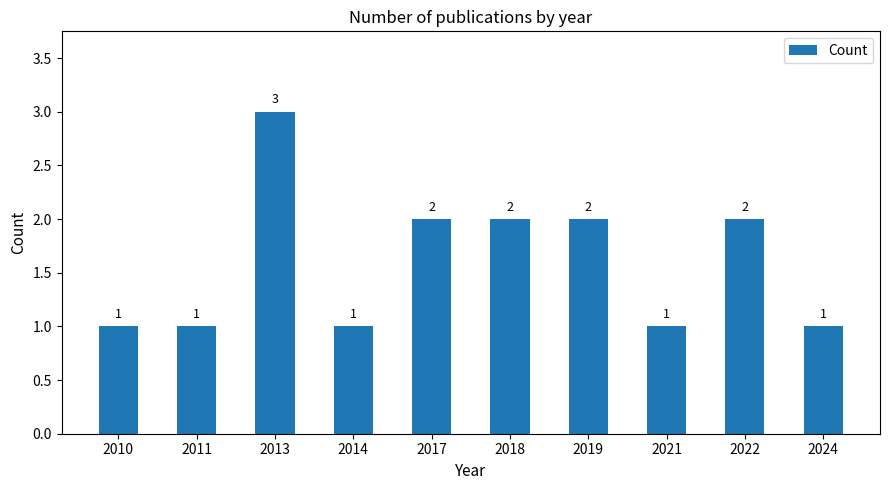

Between 2010 and 2018, which is larger?

2018